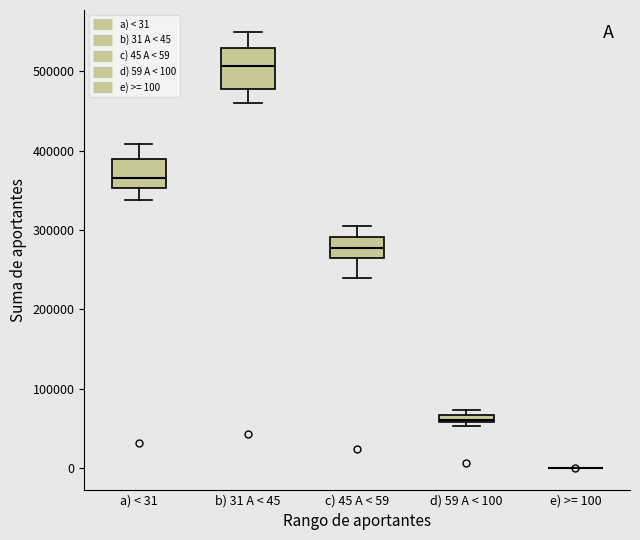

Comparing the boxes themselves (not the whiskers), which one is the tallest?

b) 31 A < 45